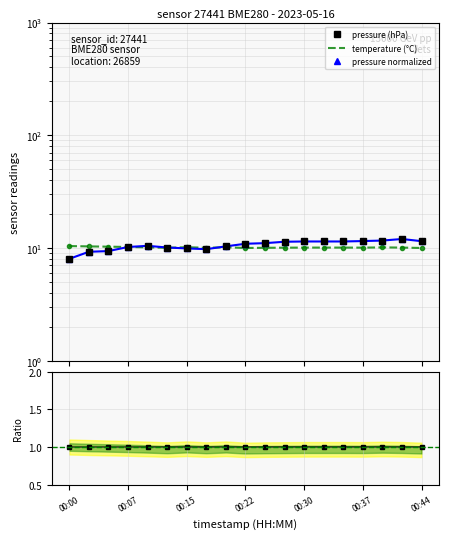

True or false: pressure ratio and pressure (hPa) cross at least once.

False